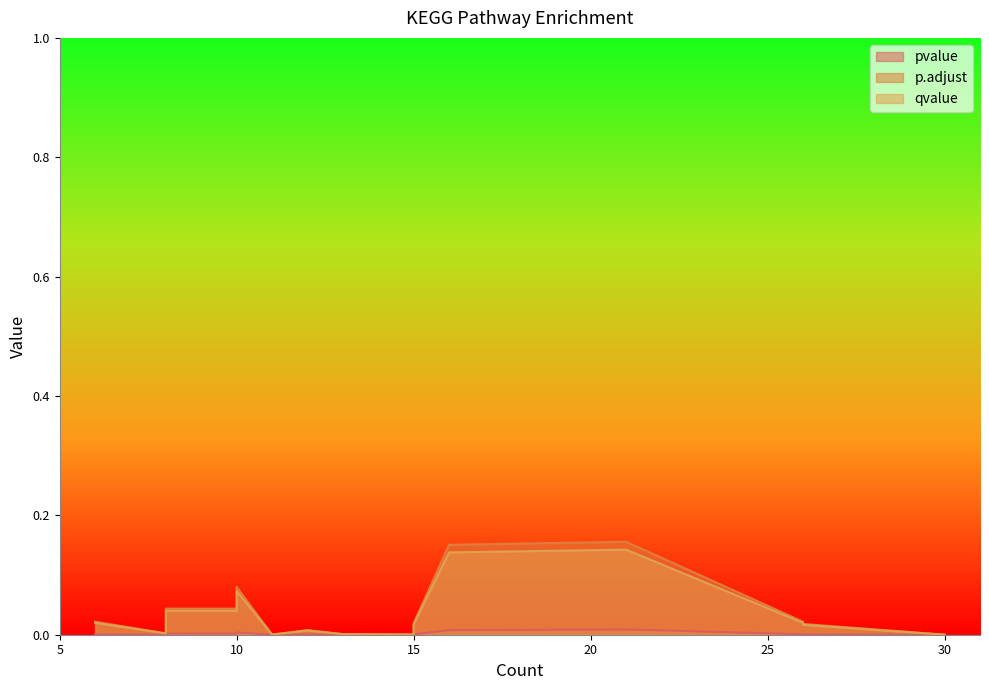

How many data points does each series have?

15